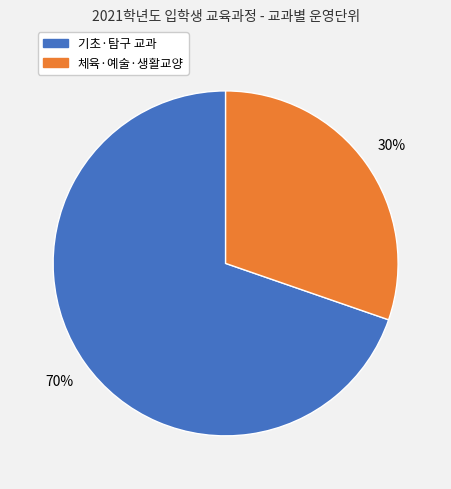

How many slices are in this pie chart?

2